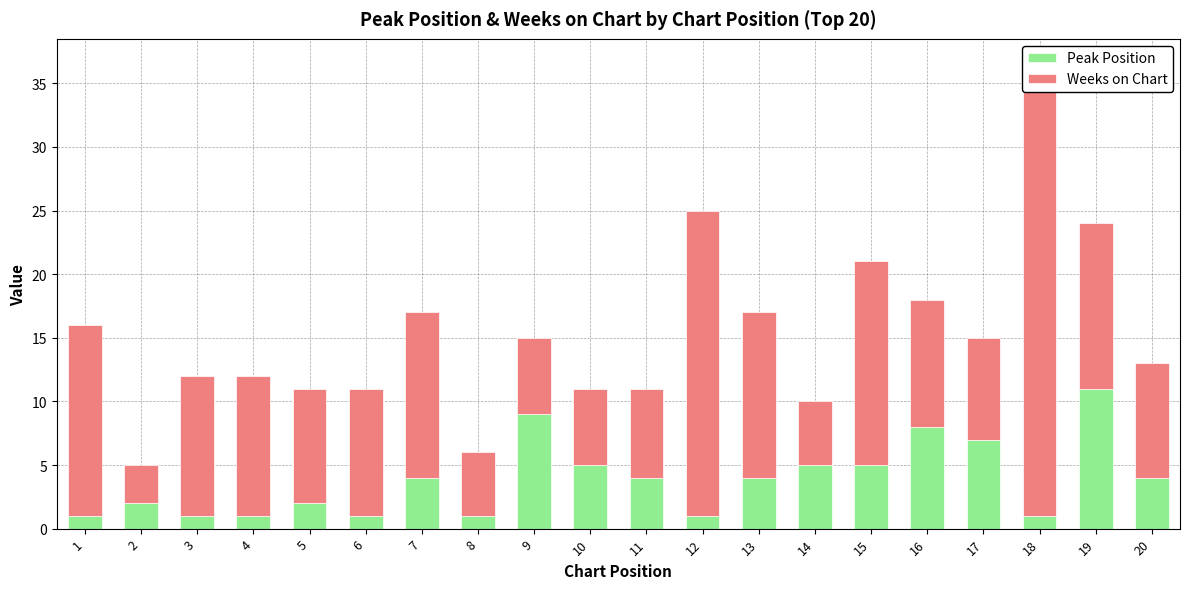

What is the maximum value for Weeks on Chart?

34